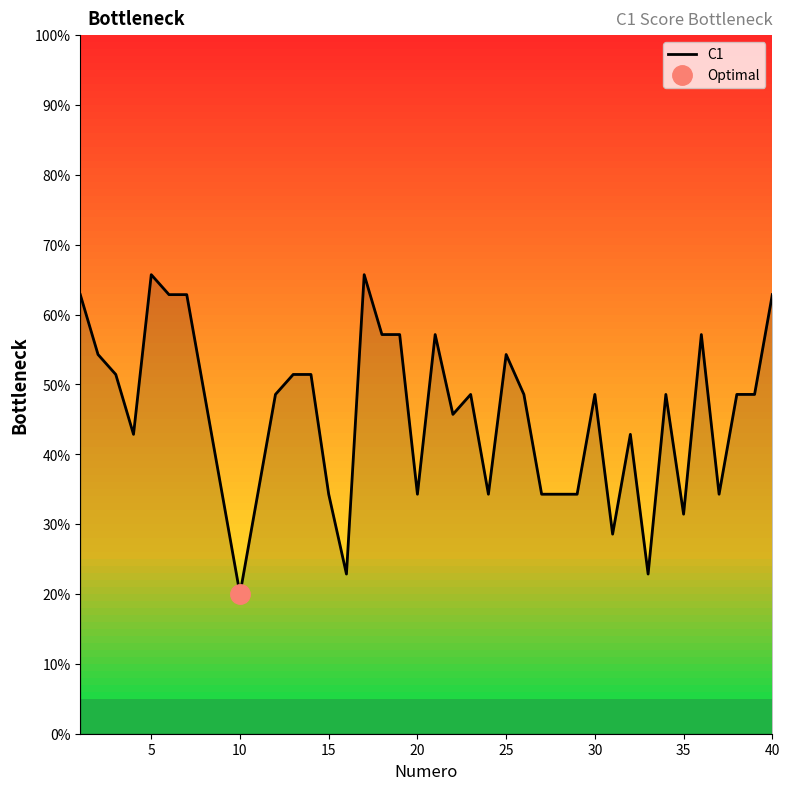

How many data points are above 48?

23